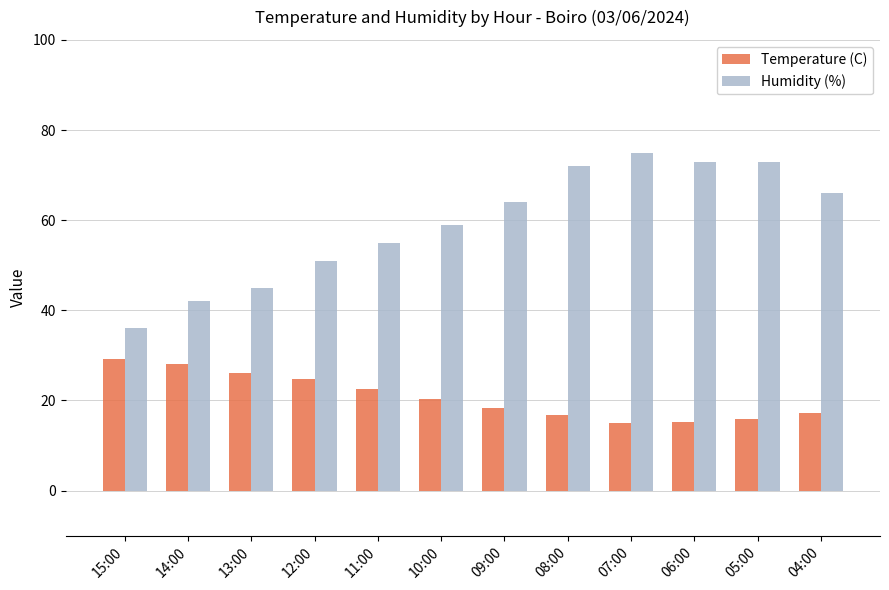

Does the chart contain any negative values?

No